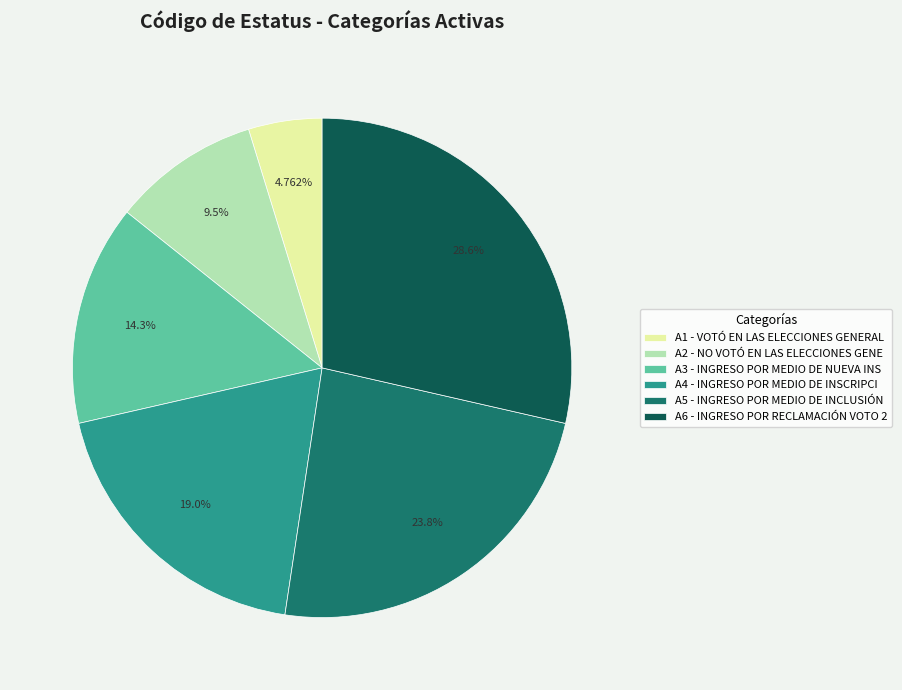

Which category has the smallest portion of the pie?

A1 - VOTÓ EN LAS ELECCIONES GENERAL